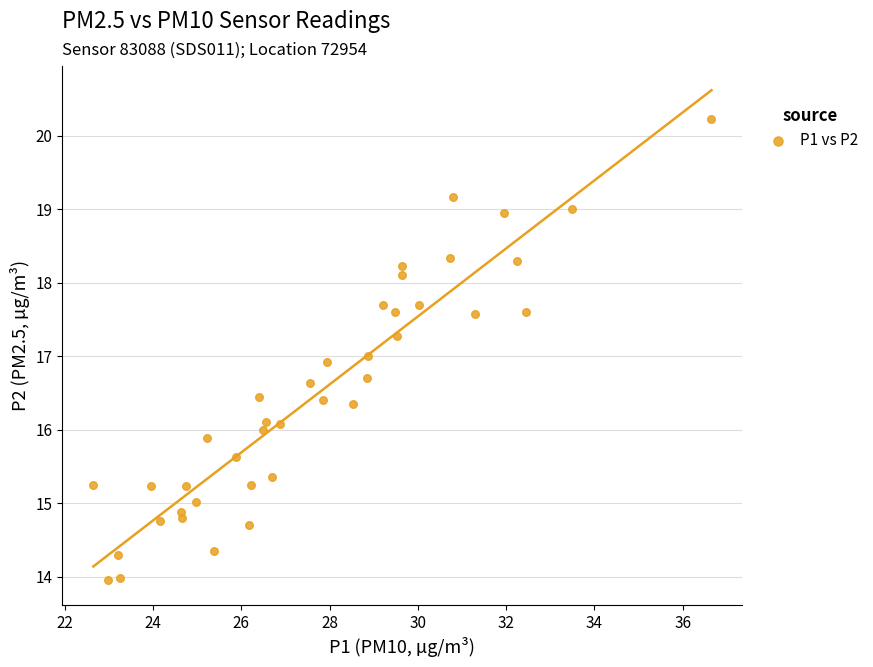

What is the range of X values (max minus min)?

14.0